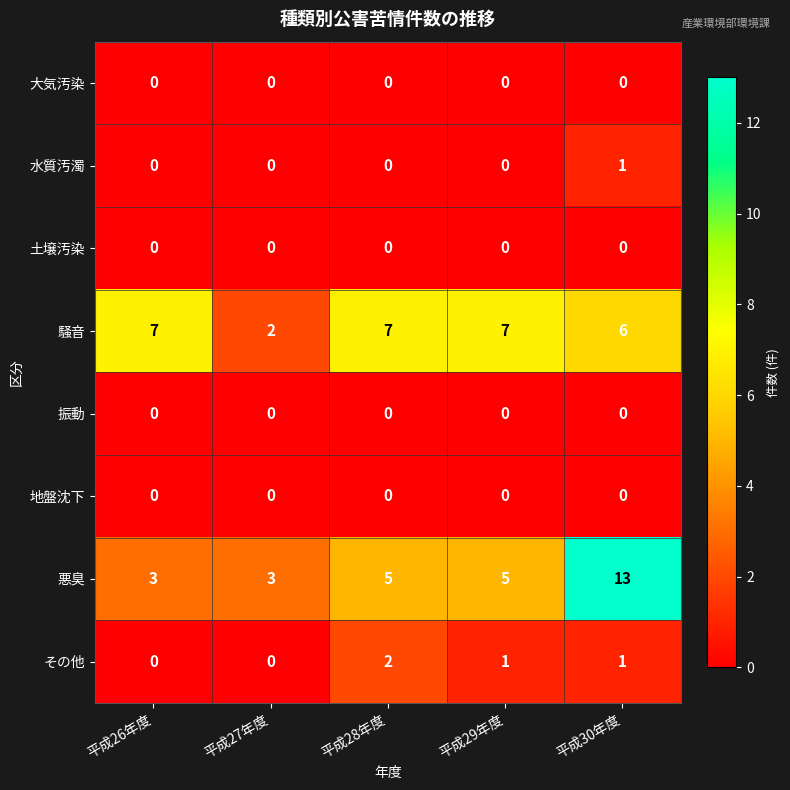

At which category is the sum across all series the highest?

平成30年度